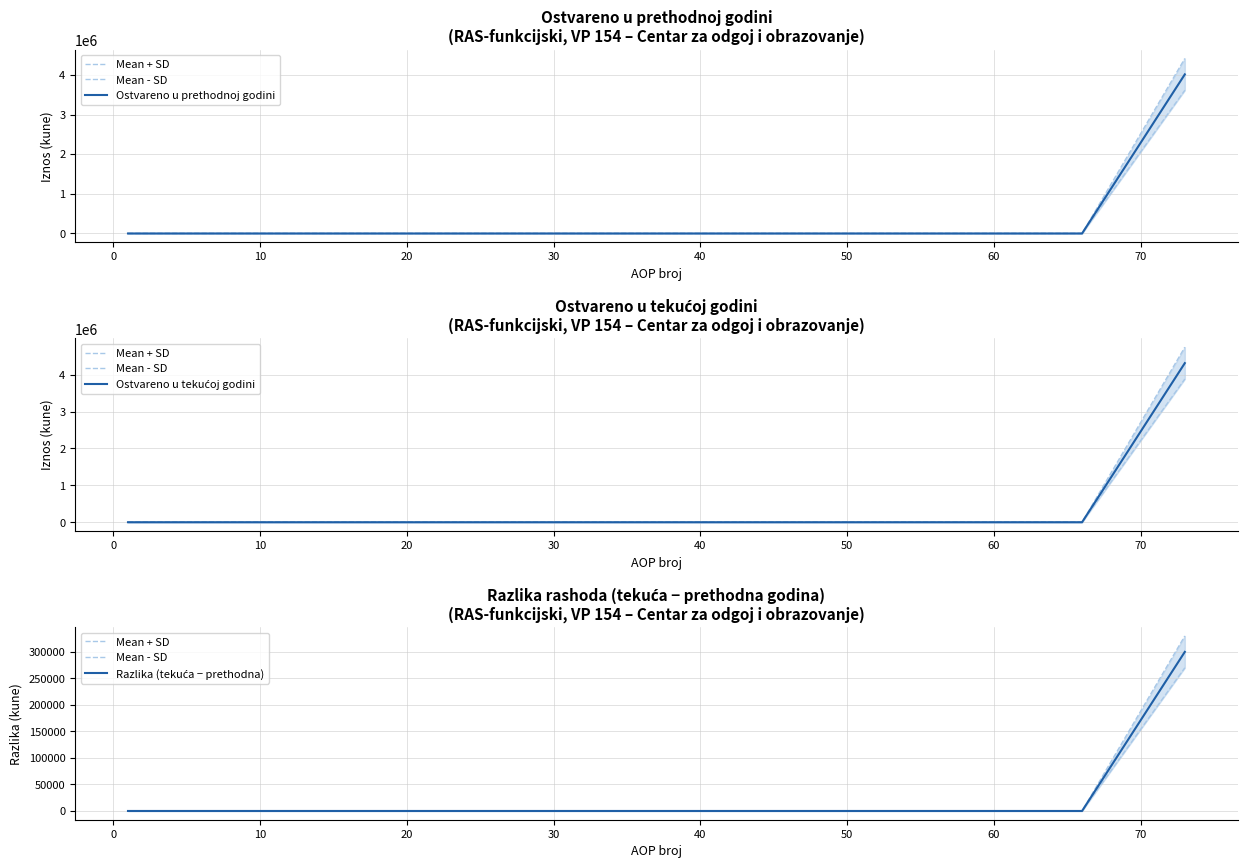

How many data points in Ostvareno u tekućoj godini are above 0?

1